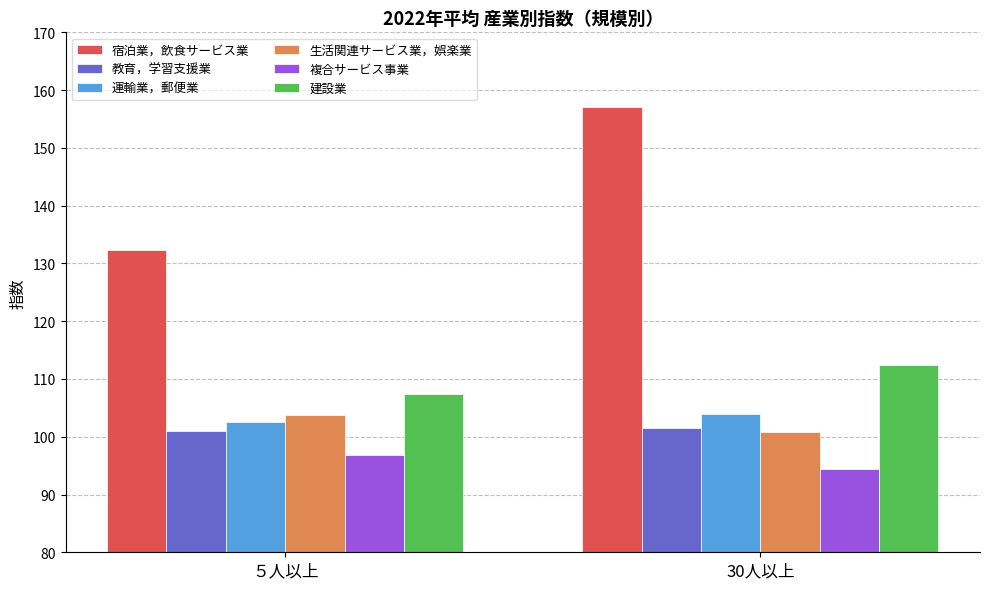

What position from the right is ５人以上?

2